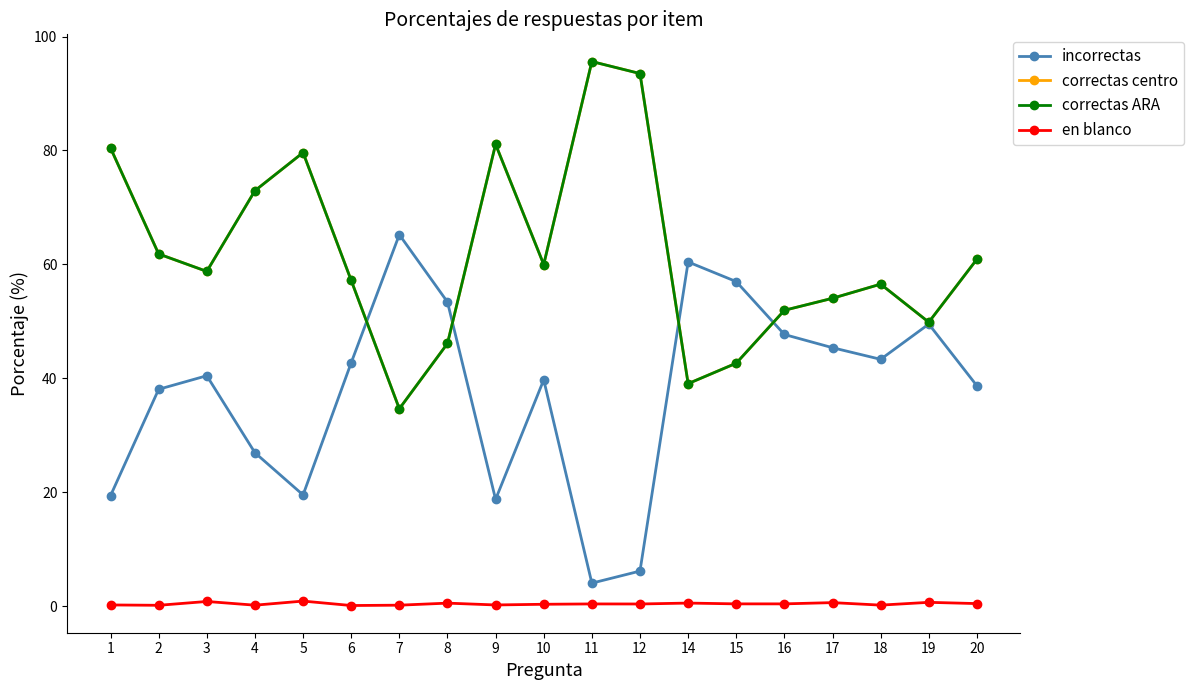

At 17, list the series in order from largest to smallest.

correctas centro, correctas ARA, incorrectas, en blanco